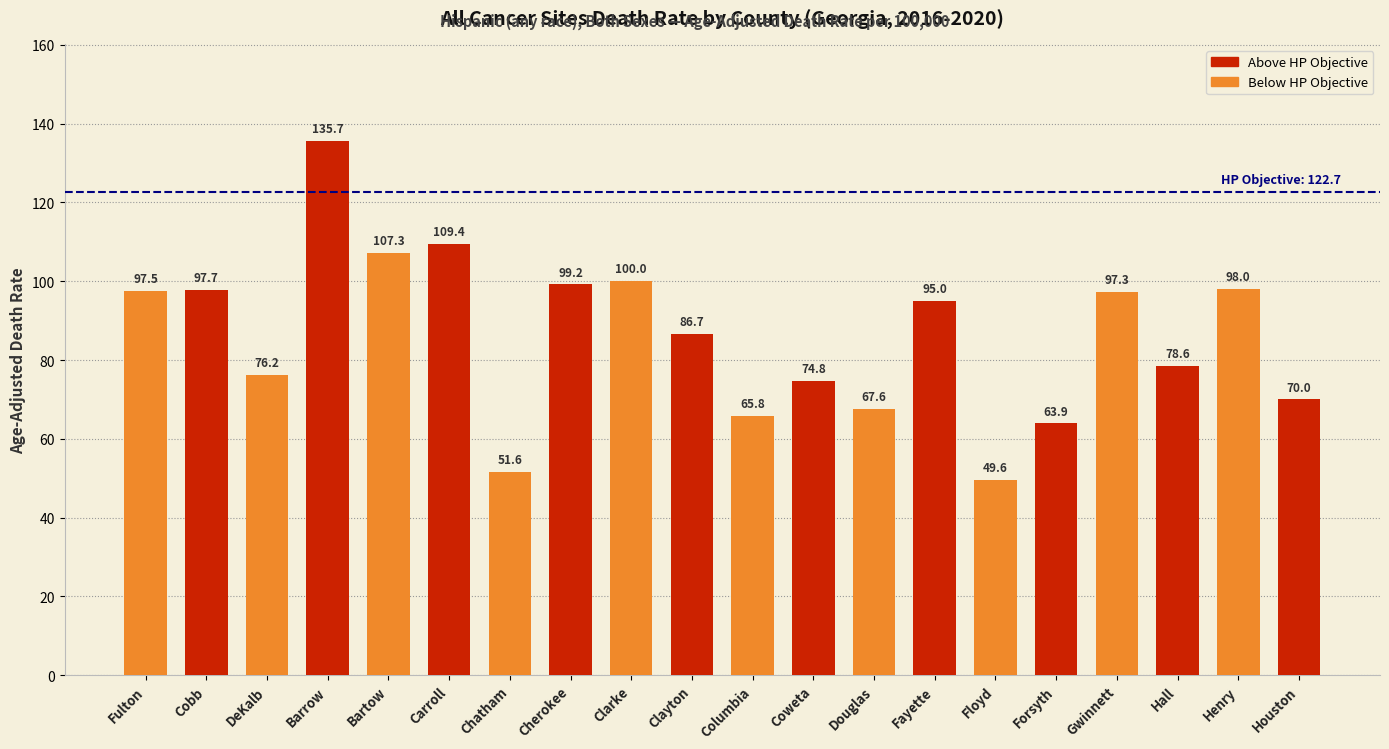

List the labels in order of value, smallest first.

Floyd, Chatham, Forsyth, Columbia, Douglas, Houston, Coweta, DeKalb, Hall, Clayton, Fayette, Gwinnett, Fulton, Cobb, Henry, Cherokee, Clarke, Bartow, Carroll, Barrow